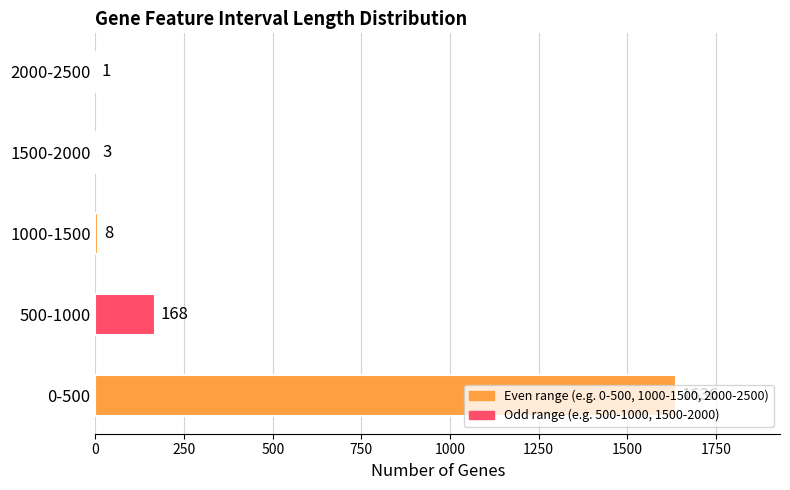

At which category does the chart reach its peak across all series?

0-500